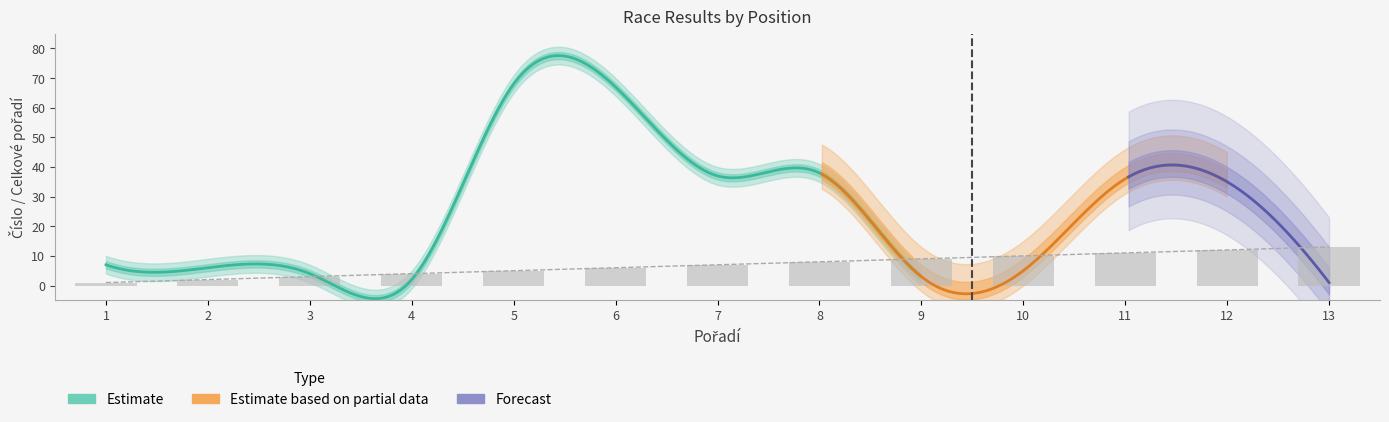

Where does the data first go above 7?

8